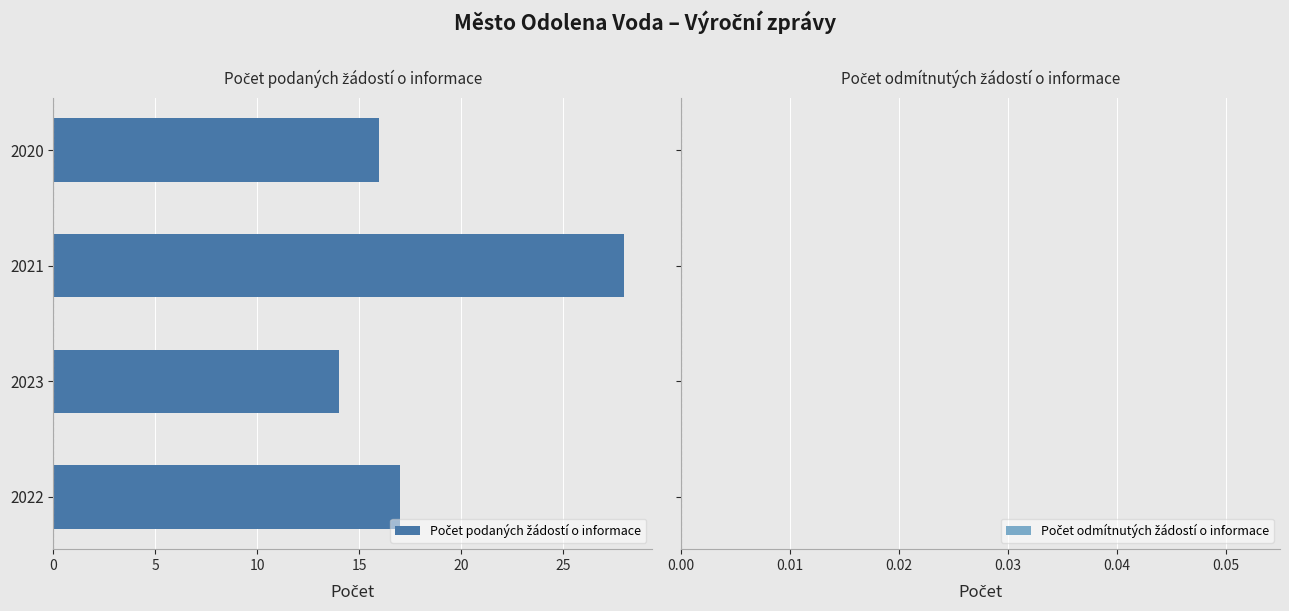

True or false: the data shows 16 at 2020.

True